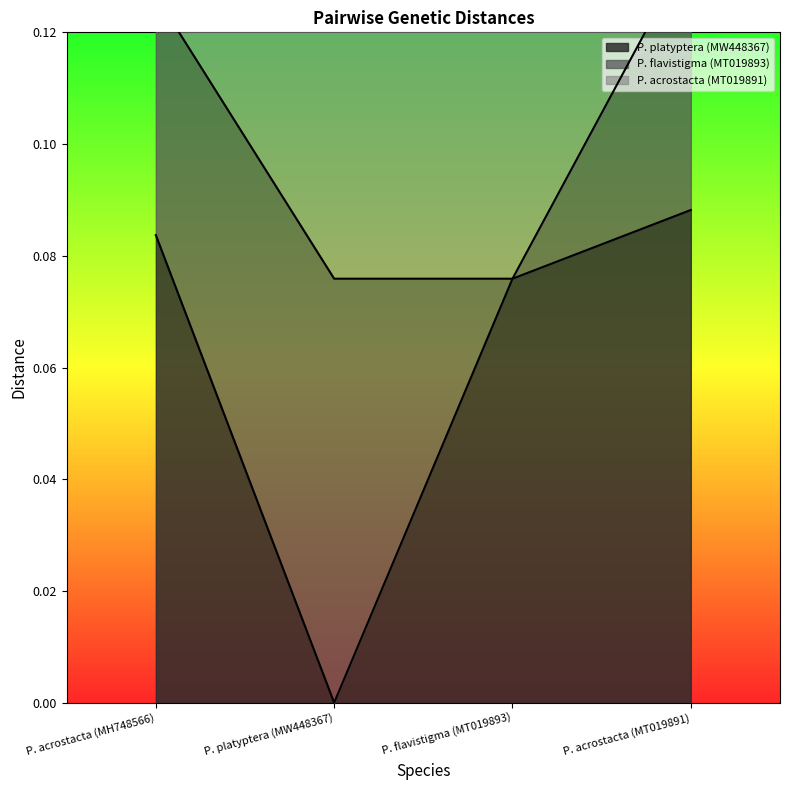

True or false: P. platyptera (MW448367) has a value of 0.0 at P. acrostacta (MH748566).

False